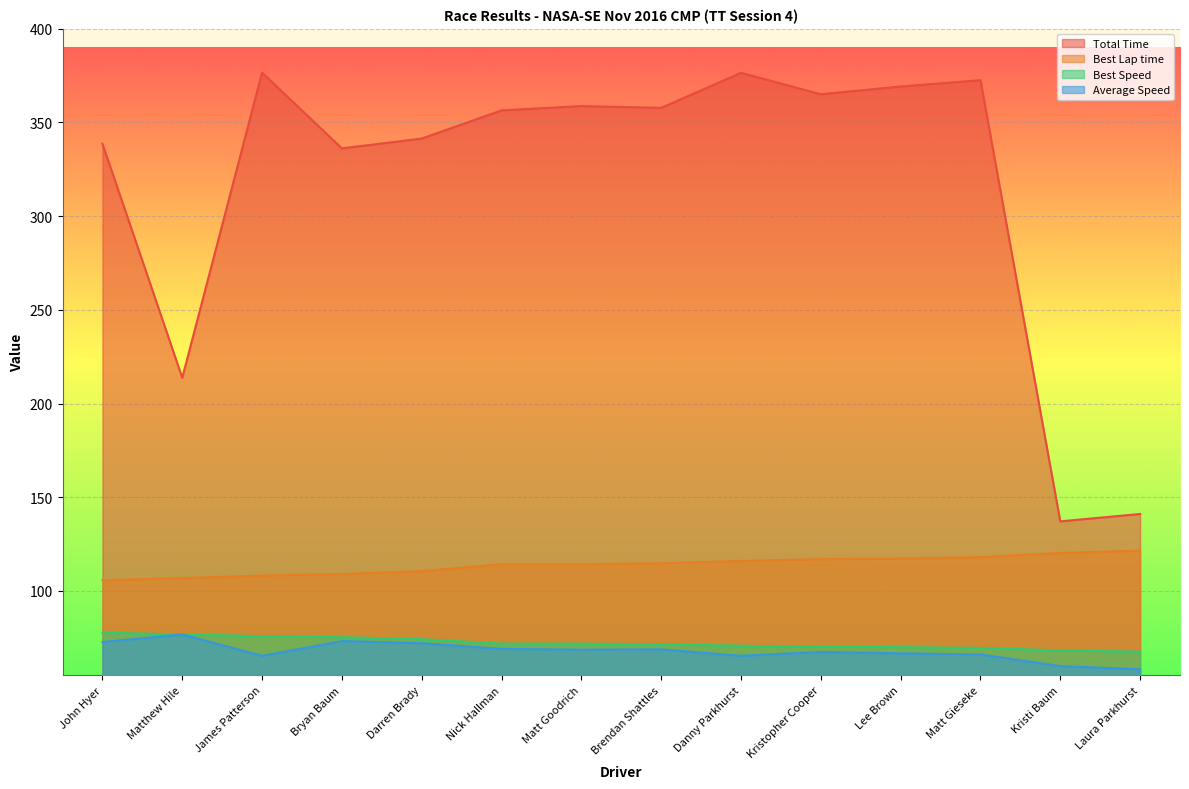

Rank the series at Lee Brown from highest to lowest value.

Total Time, Best Lap time, Best Speed, Average Speed